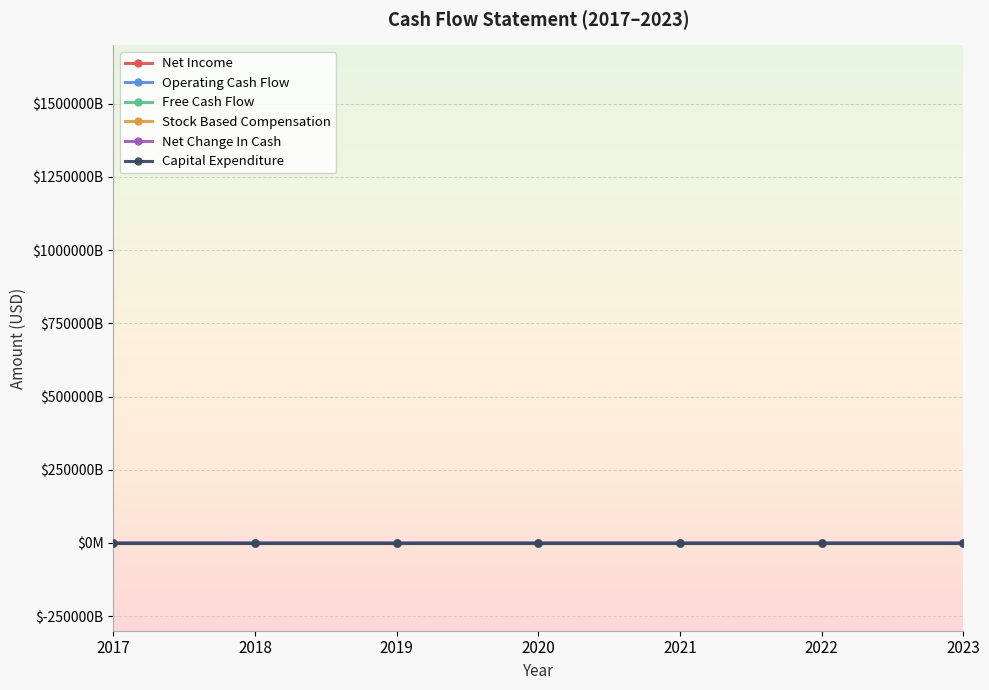

True or false: Stock Based Compensation has more than 2 interior local peaks.

False